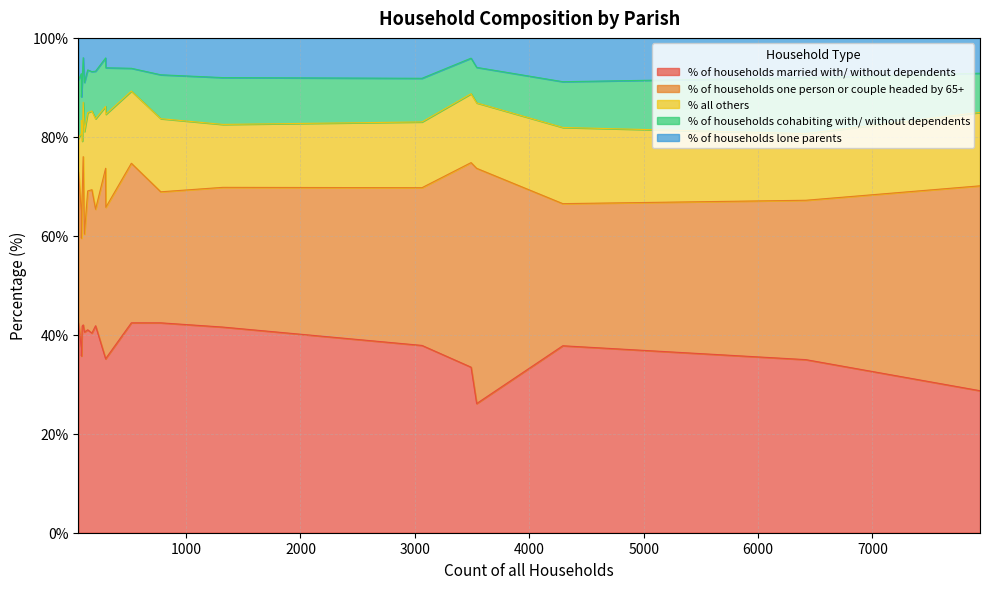

What is the maximum value for % of households married with/ without dependents?

42.4